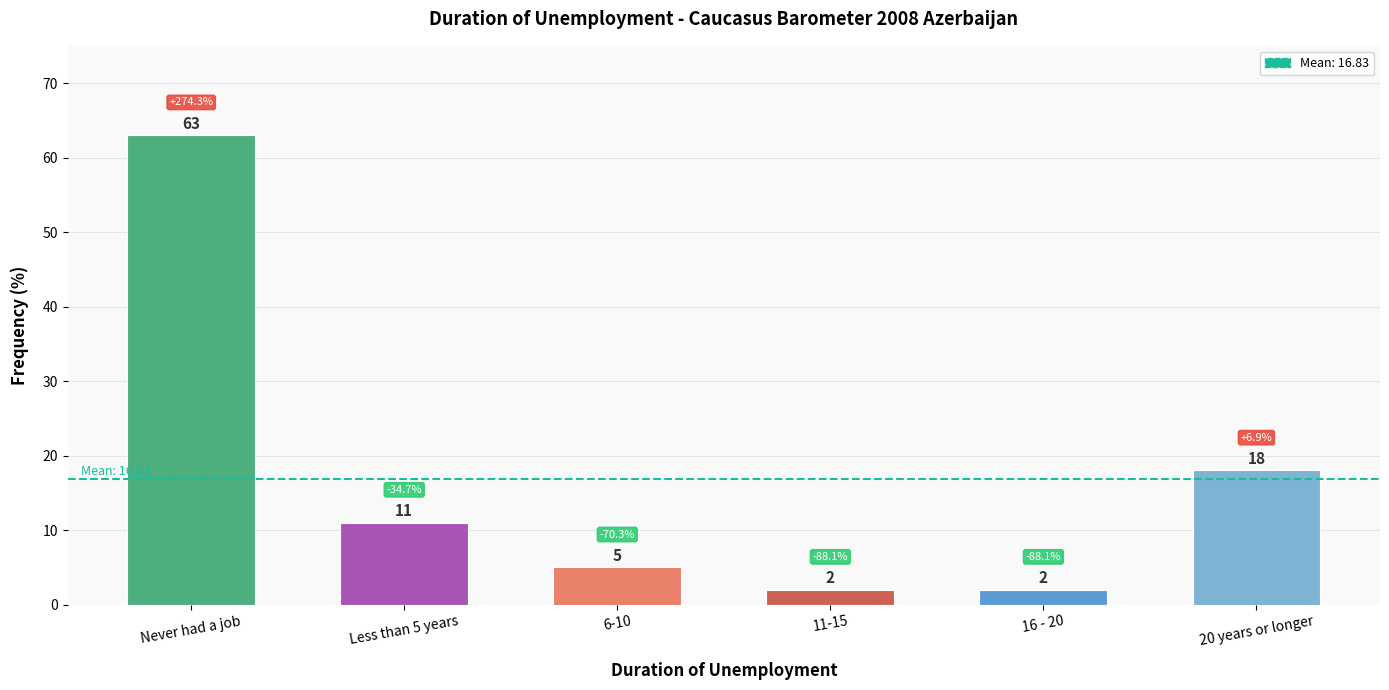

What is the difference between the second highest and minimum values?

16